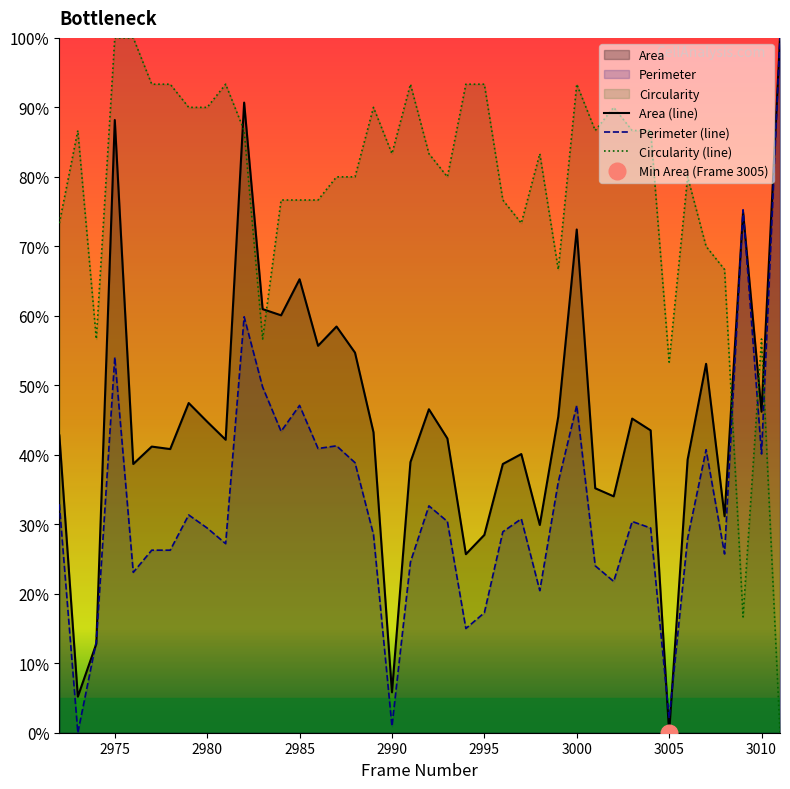

After their last crossing, which series has the higher values: Circularity or Area?

Area